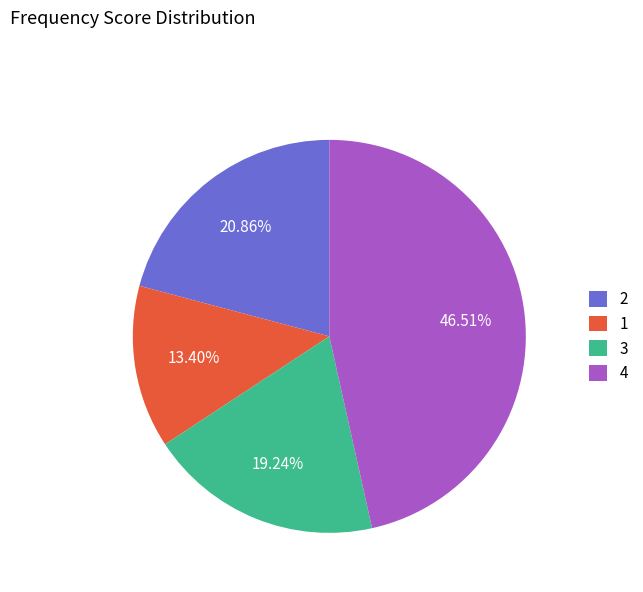

How many segments does this pie chart have?

4